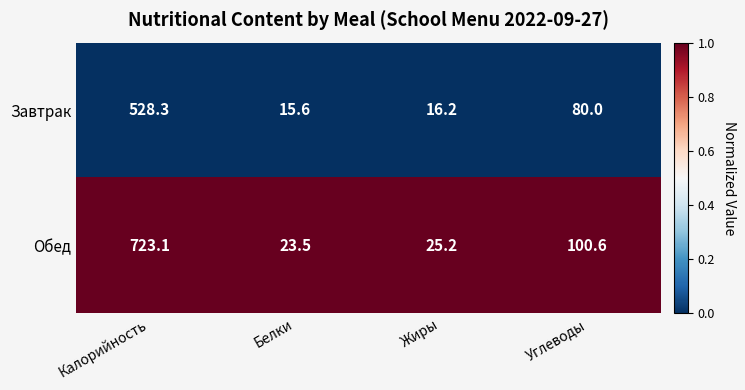

What is the difference between the Завтрак values at Белки and Калорийность?

512.7